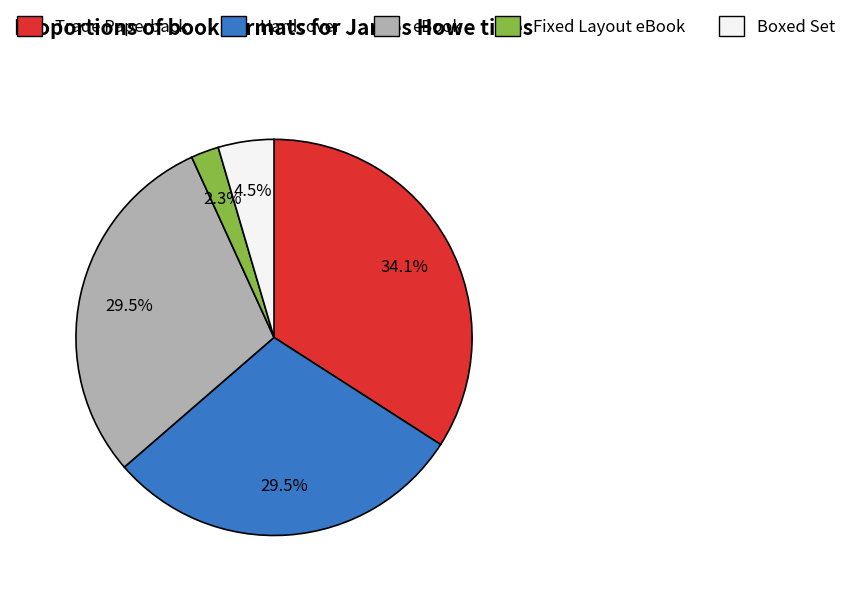

Does any single category account for the majority?

No